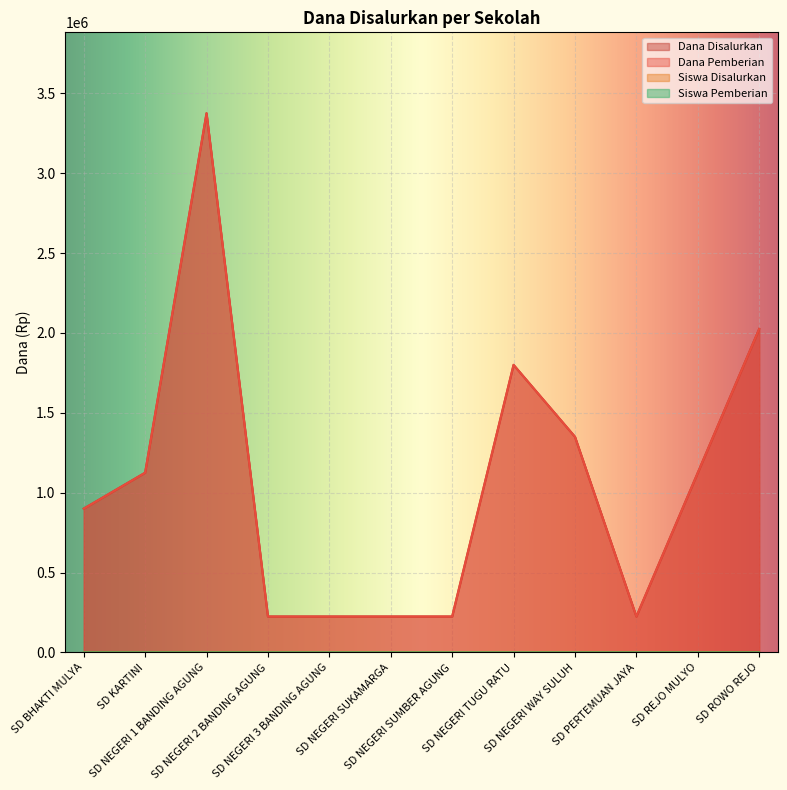

At which label does Dana Pemberian first exceed 1125000?

SD NEGERI 1 BANDING AGUNG